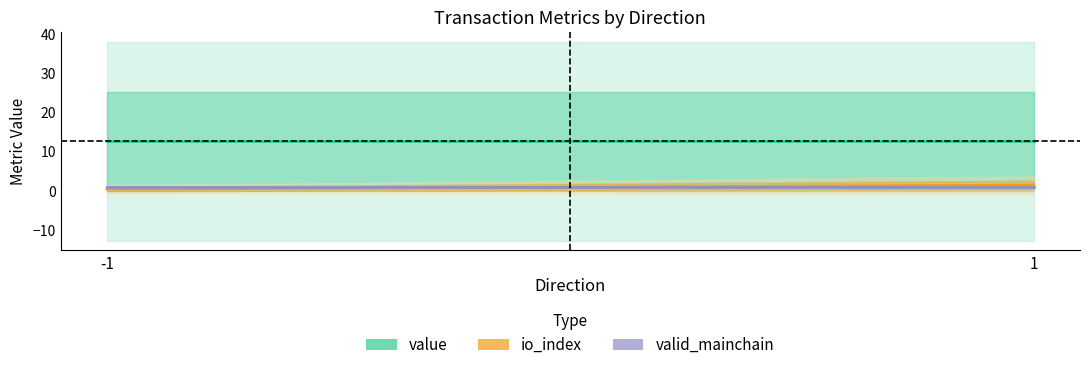

Which series changed the most between -1 and -1?

value